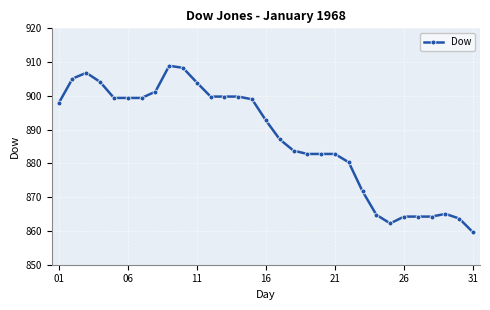

How many categories are shown in the chart?

31